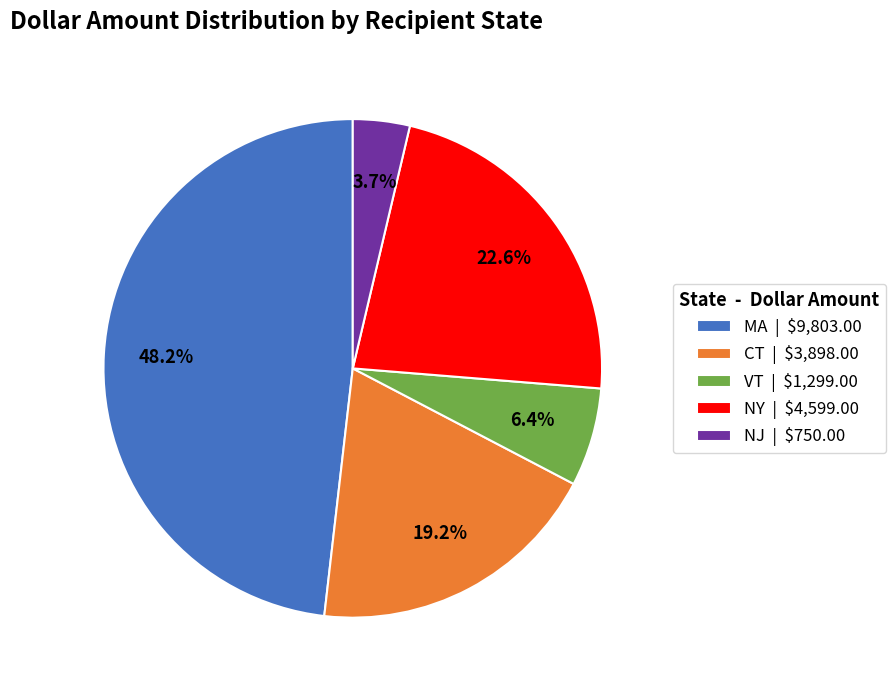

What percentage is NOT represented by NY | $4,599.00?

77.4%